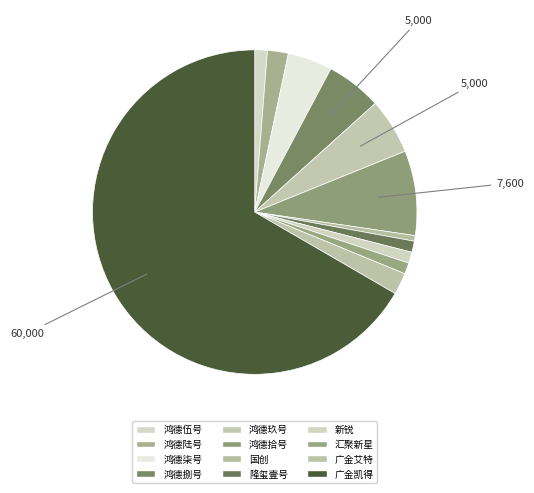

What percentage is the 国创 slice, to the nearest percent?

1%